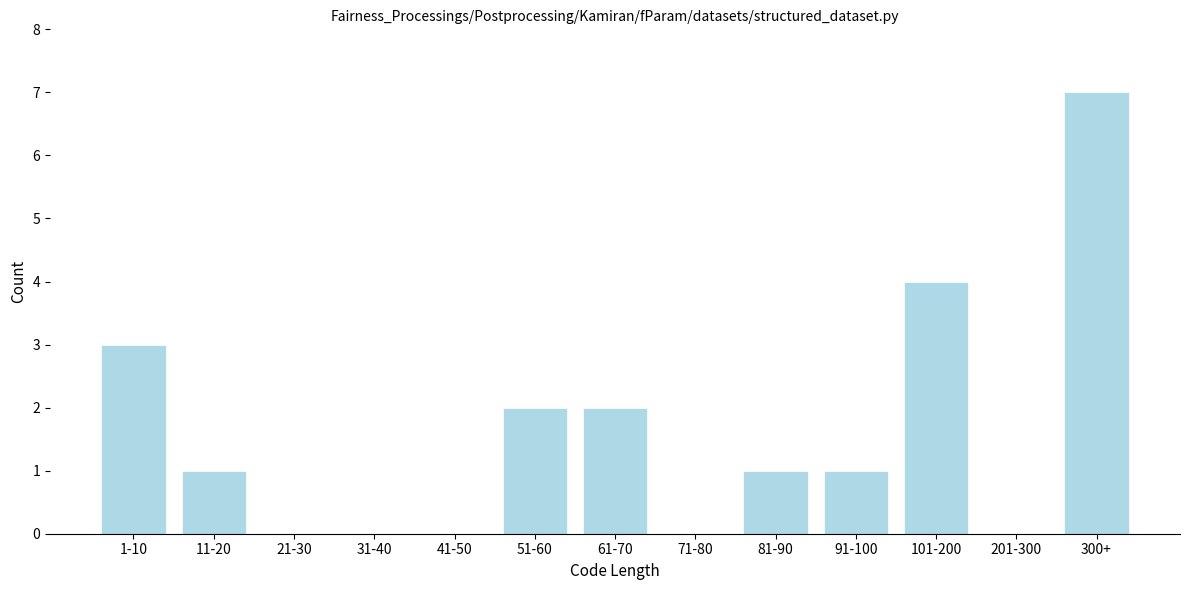

Reading left to right, transcribe all the data shown in this chart.

1-10=3	11-20=1	21-30=0	31-40=0	41-50=0	51-60=2	61-70=2	71-80=0	81-90=1	91-100=1	101-200=4	201-300=0	300+=7